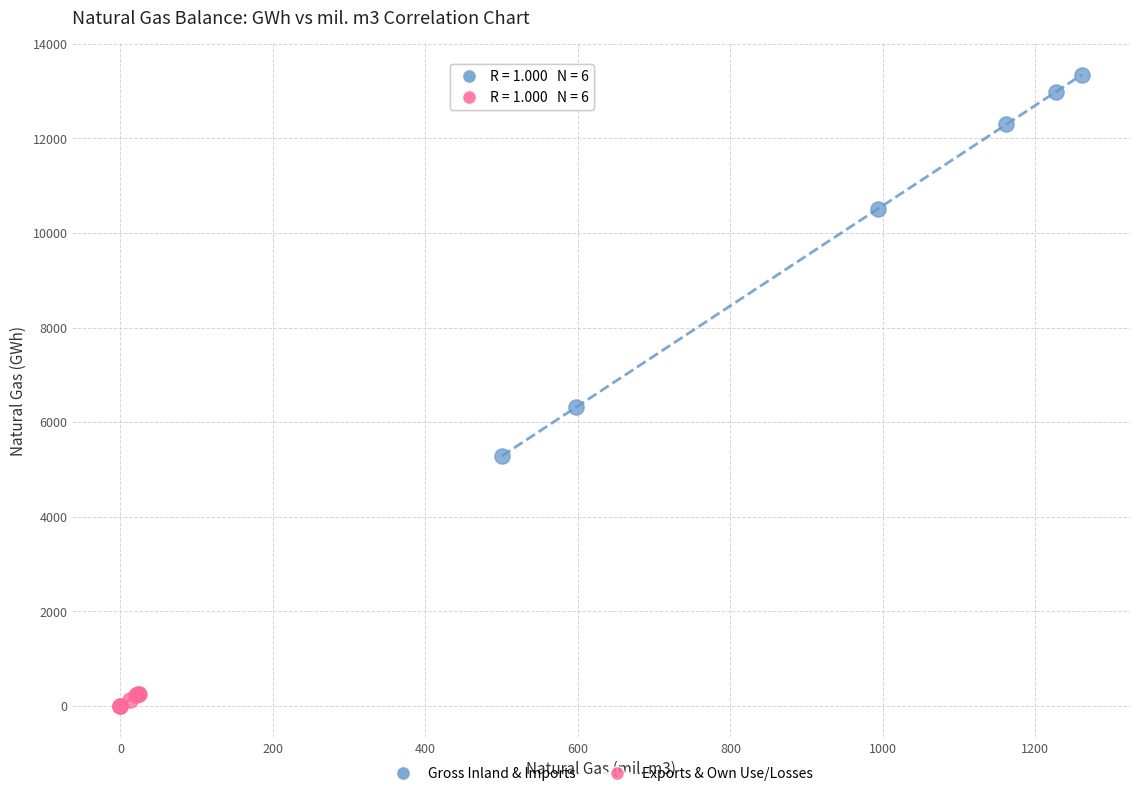

Which series reaches the maximum Y coordinate?

Gross Inland & Imports